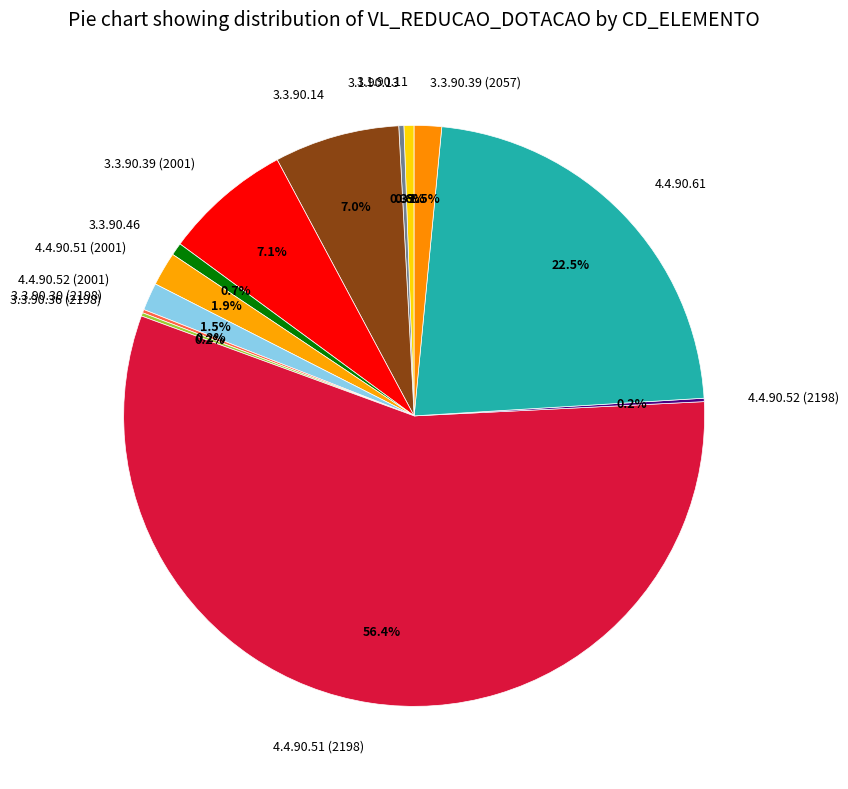

What percentage is the 3.1.90.11 slice, to the nearest percent?

1%